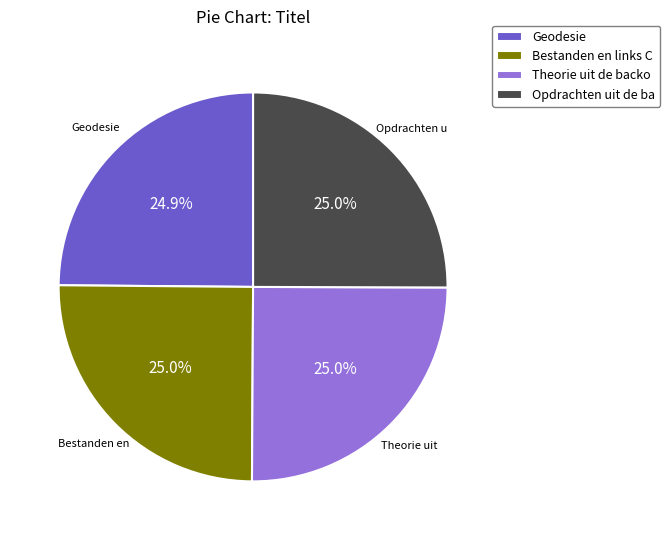

Is there a majority slice in this chart?

No